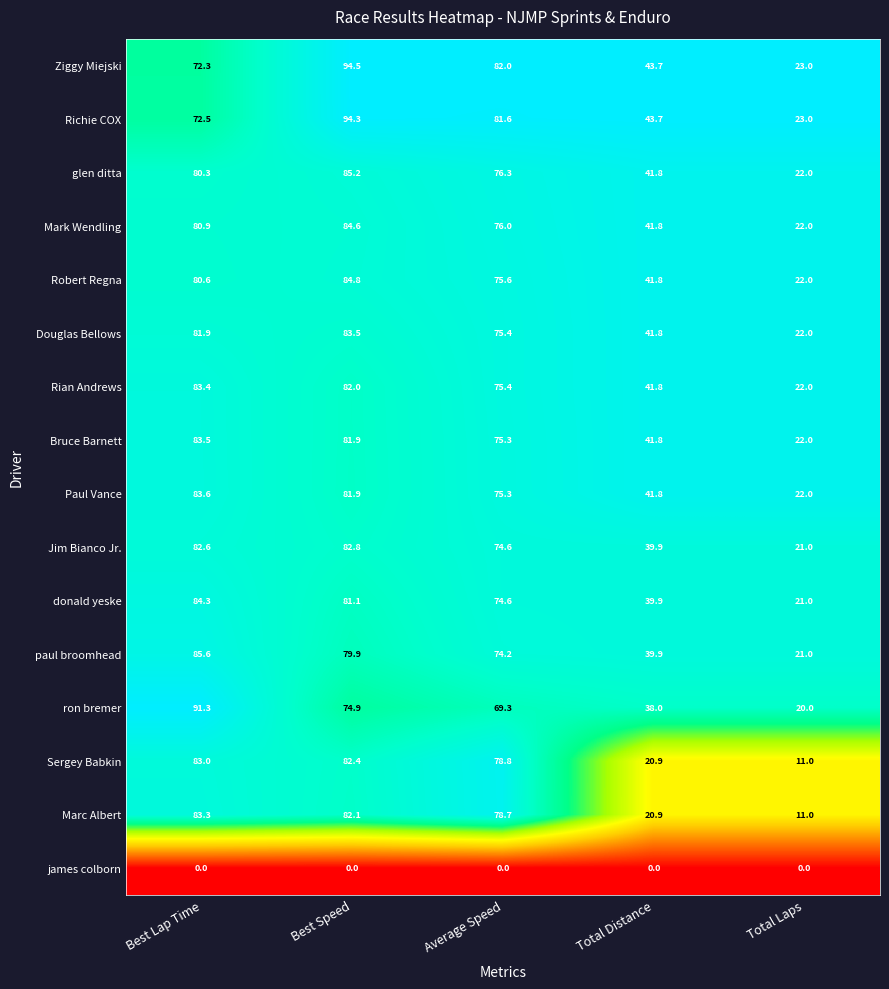

What is the difference between the maximum and minimum values in the Robert Regna series?

62.8